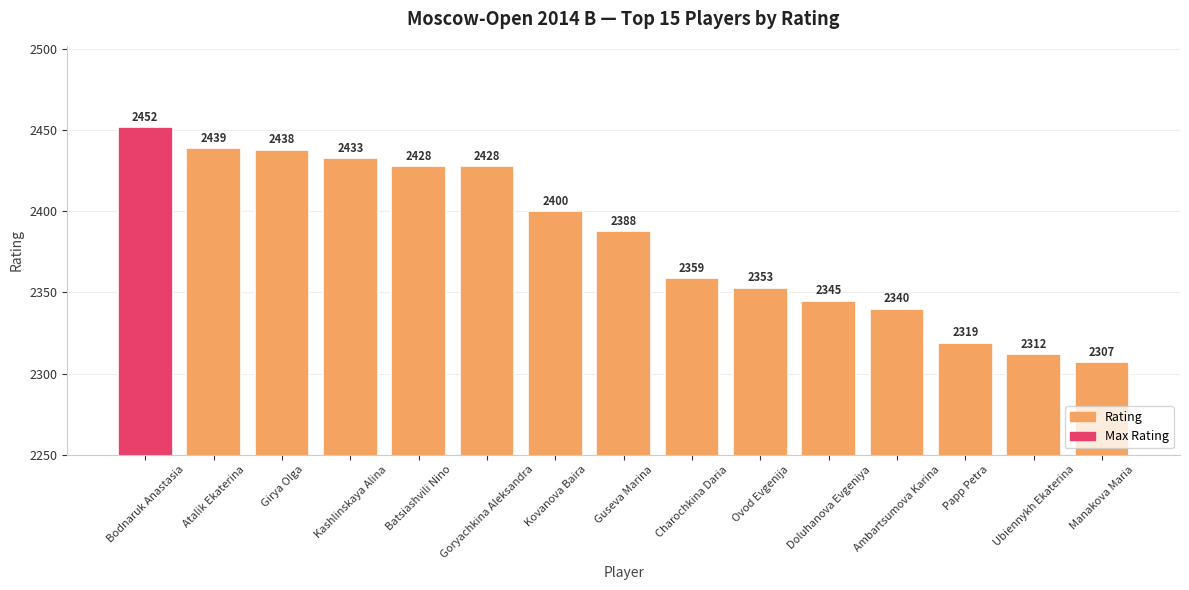

What is the label of the 14th bar from the right?

Atalik Ekaterina